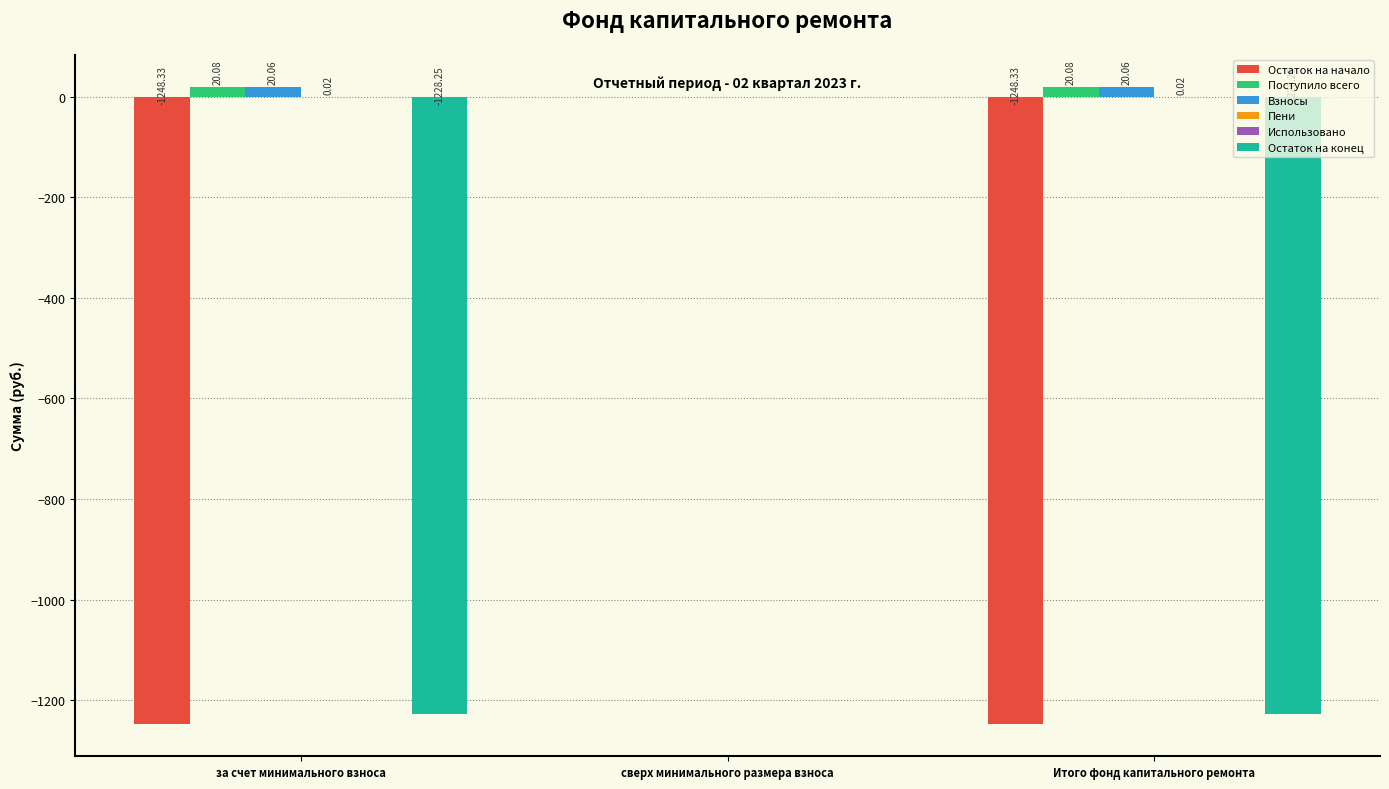

Where is Остаток на конец nearest to the value -614?

сверх минимального размера взноса